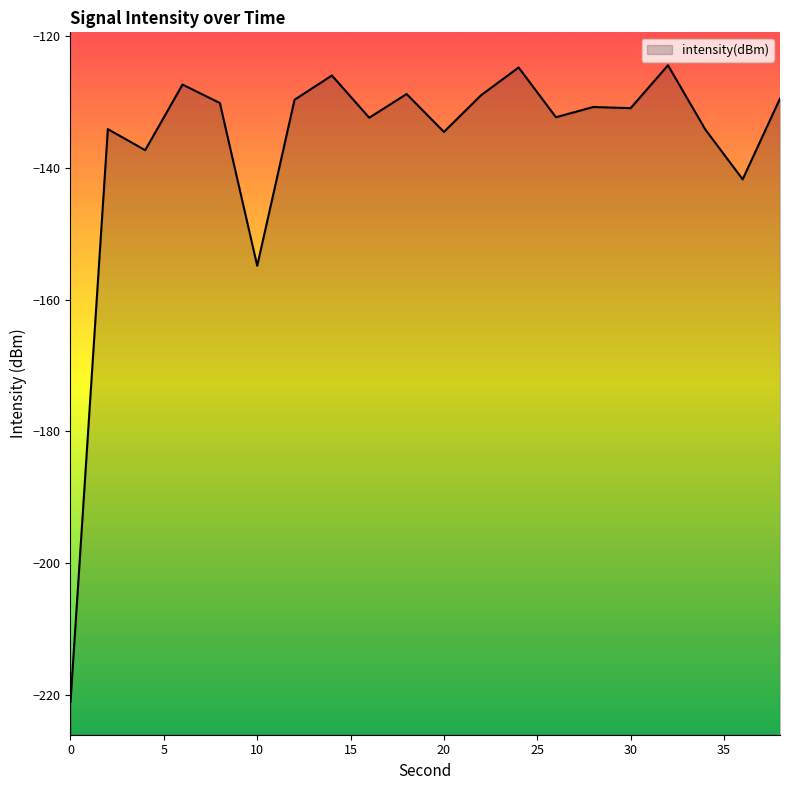

What is the value of the 16th point from the left?

-130.9